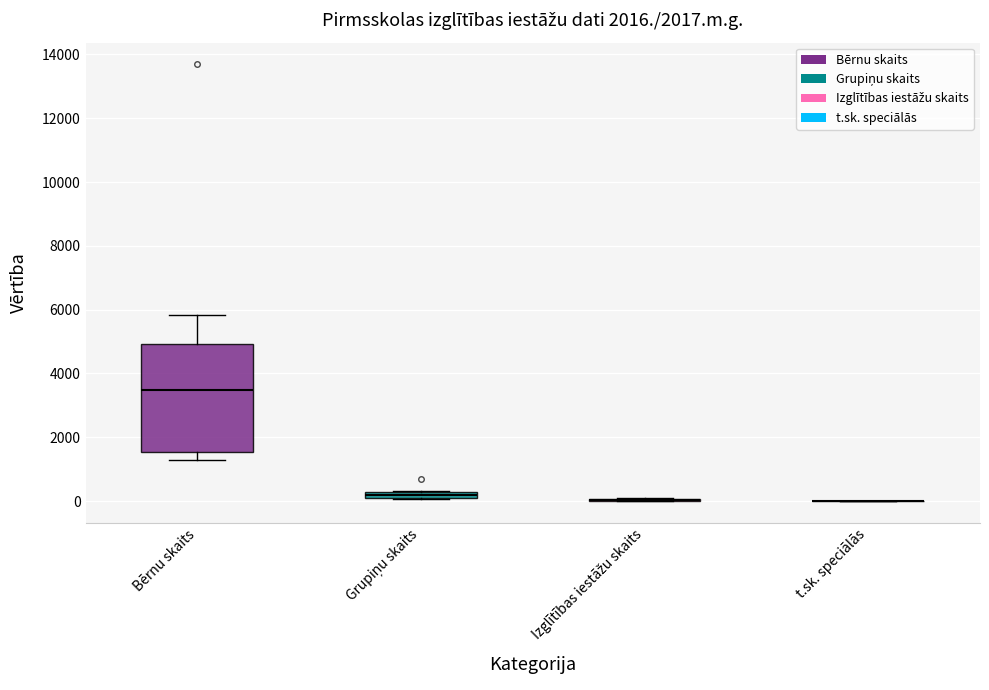

Comparing the boxes themselves (not the whiskers), which one is the tallest?

Bērnu skaits